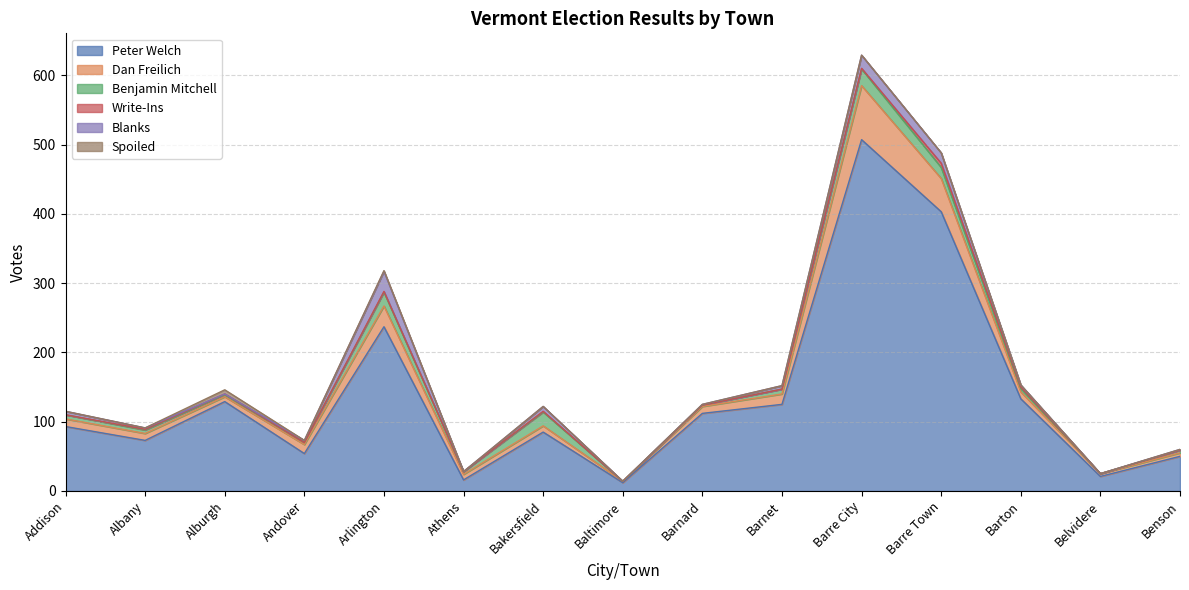

What is the maximum value shown in the chart?

507